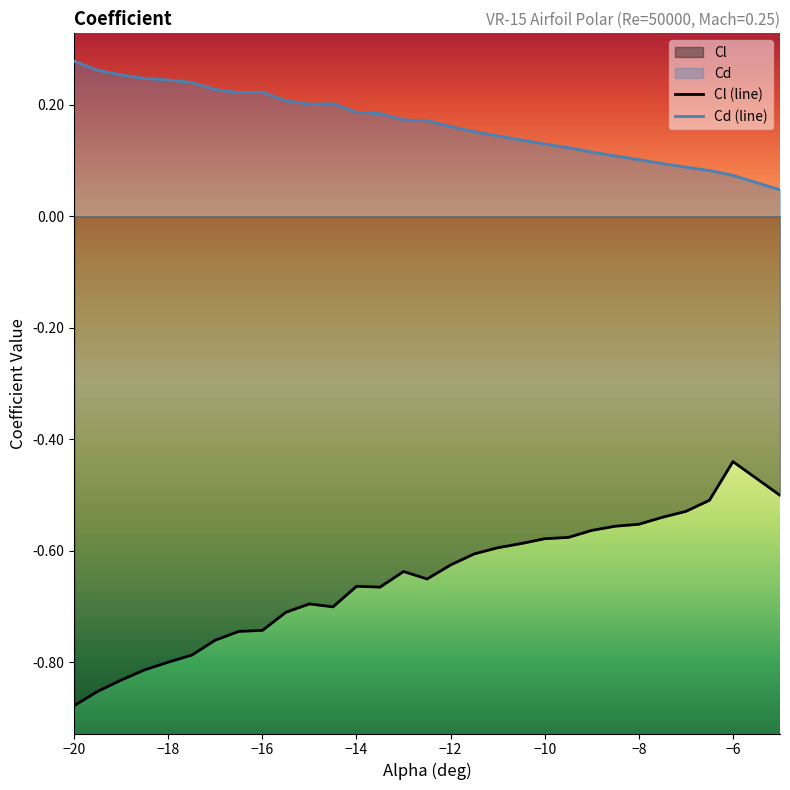

True or false: Cl (line) and Cd (line) cross at least once.

False